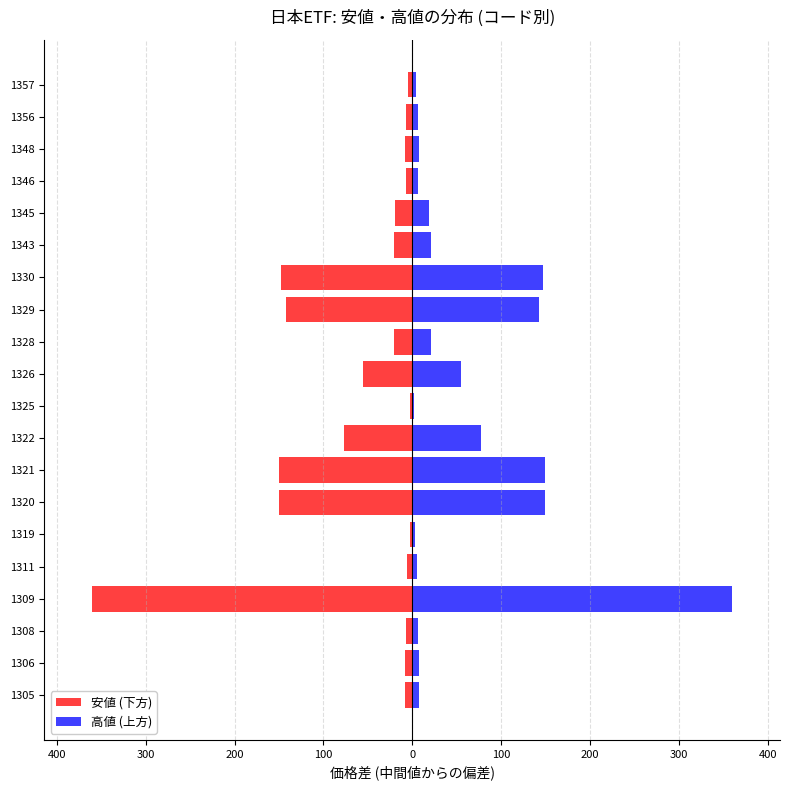

Reading right to left, extract all data points from this chart.

安値 (下方): -4.5	-6.9	-7.8	-6.9	-19.2	-21.0	-147.5	-142.5	-21.0	-55.0	-2.3	-77.0	-150.0	-150.0	-2.6	-5.7	-360.0	-7.0	-7.8	-8.0
高値 (上方): 4.5	6.9	7.8	6.9	19.2	21.0	147.5	142.5	21.0	55.0	2.4	77.0	150.0	150.0	2.7	5.7	360.0	7.0	7.8	8.0